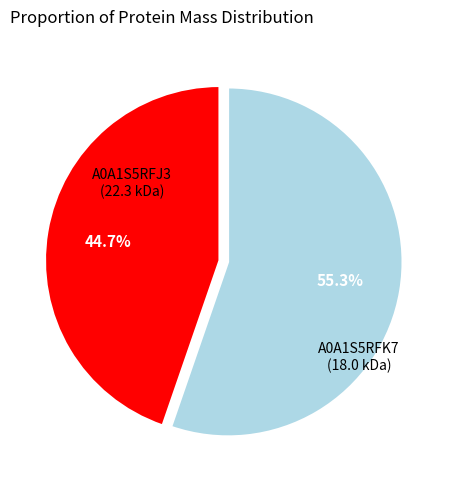

Is there a majority slice in this chart?

Yes